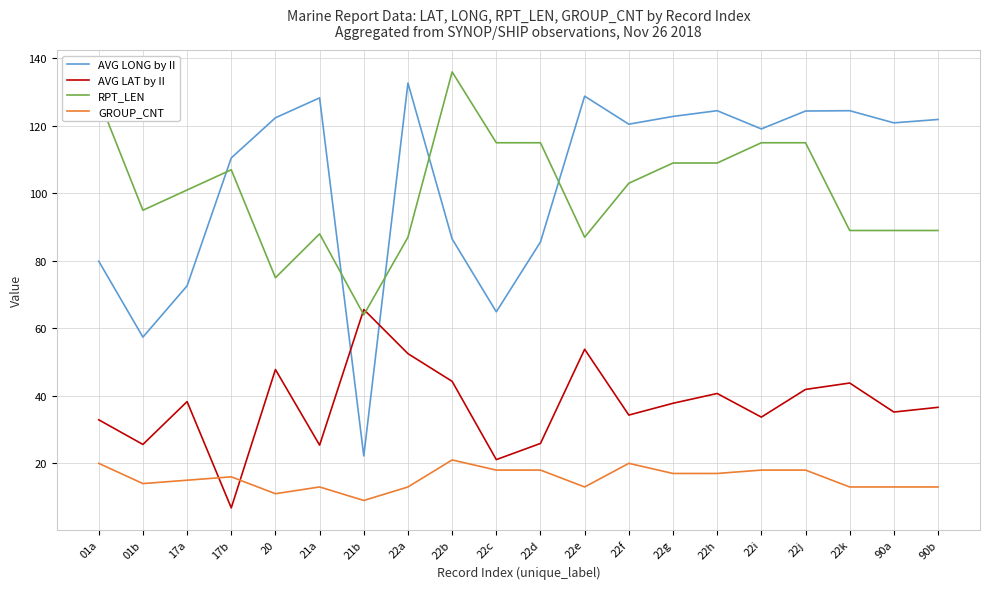

What is the spread (max minus min) of values at 90b?

108.9